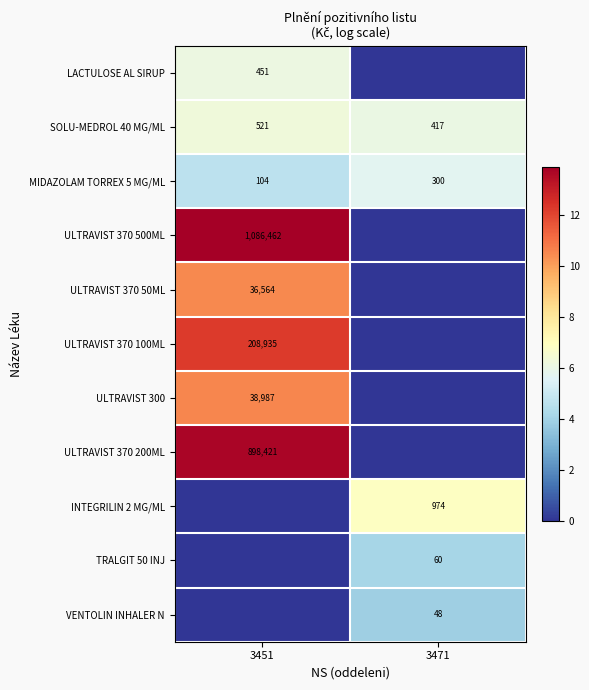

Is it true that ULTRAVIST 300 equals 38987 at 3451?

True